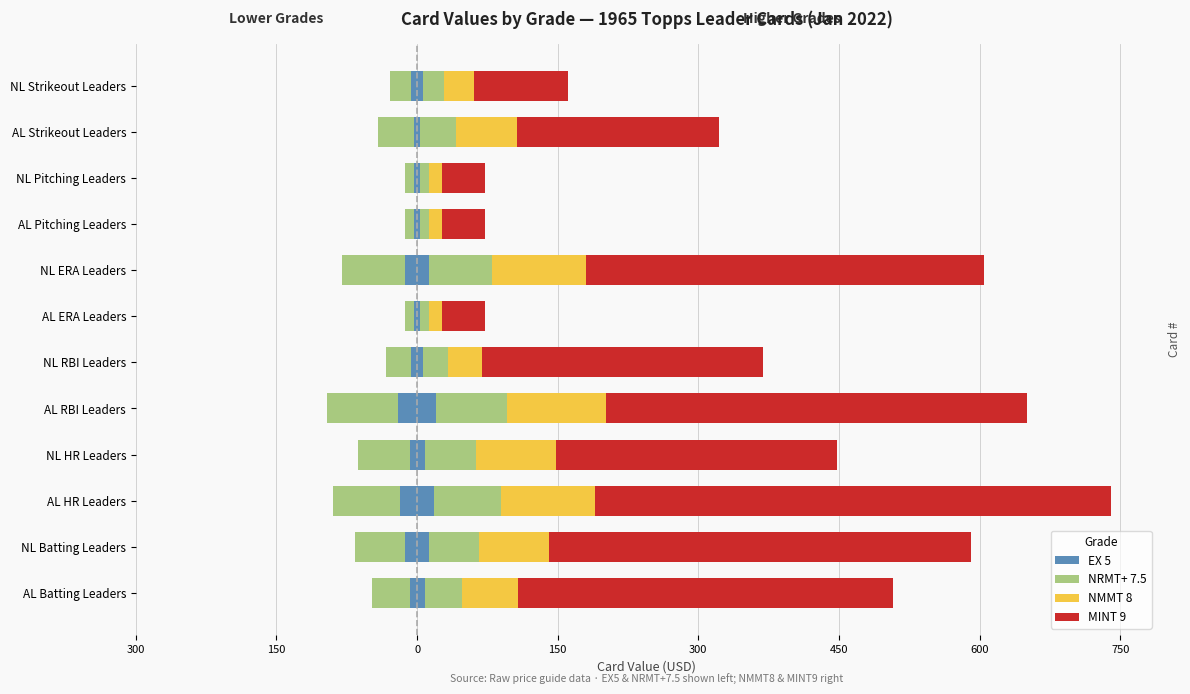

What is the sum of all EX 5 values?

-104